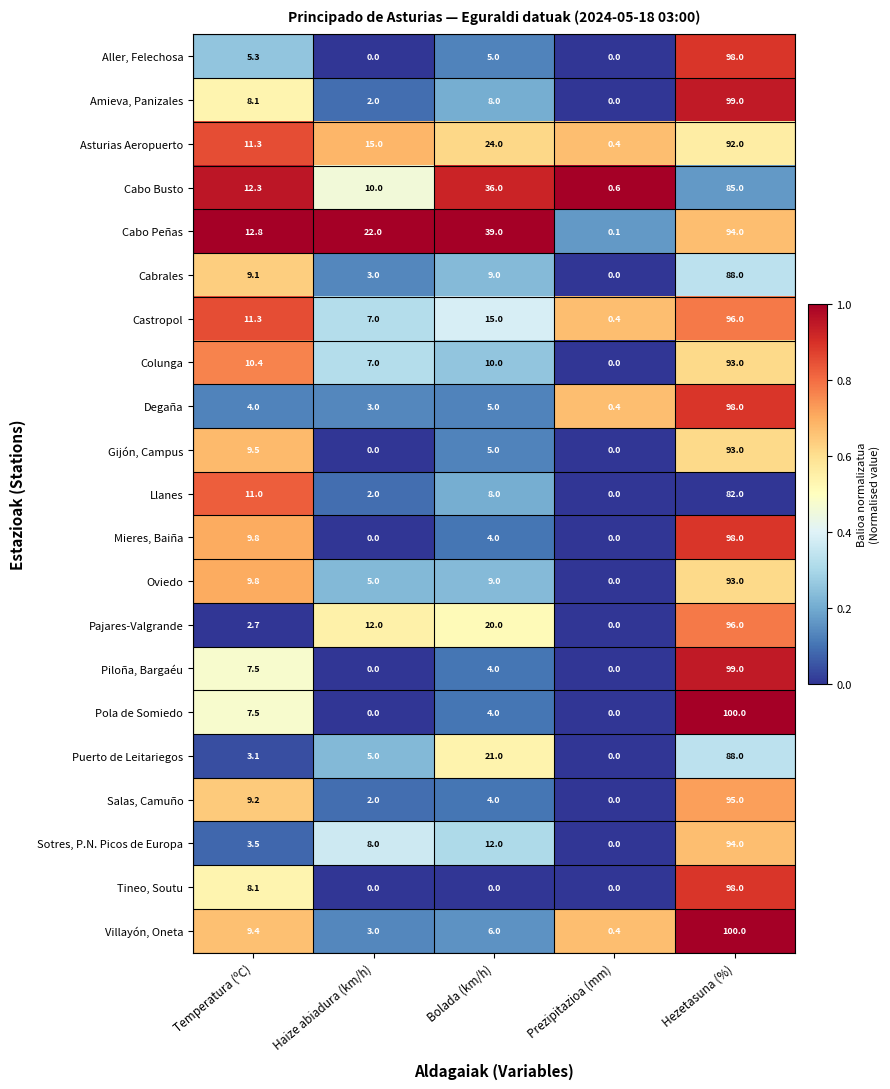

Which series has the largest total across all categories?

Cabo Peñas